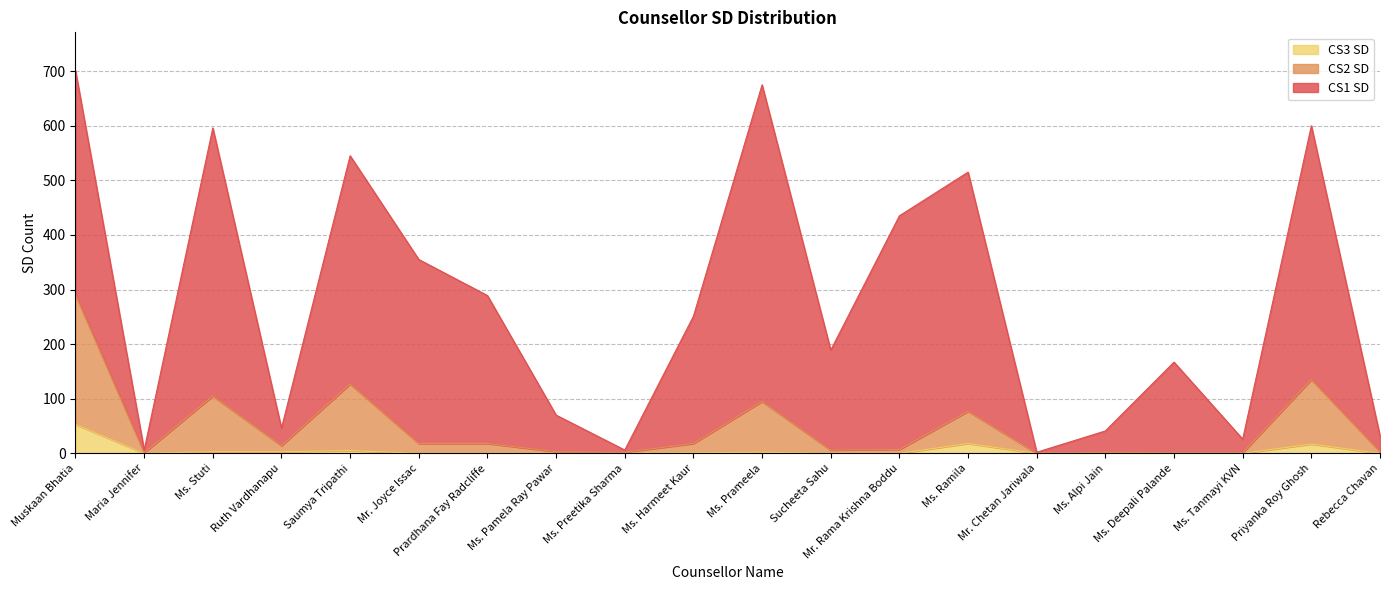

Which category has the highest value in the CS3 SD series?

Muskaan Bhatia